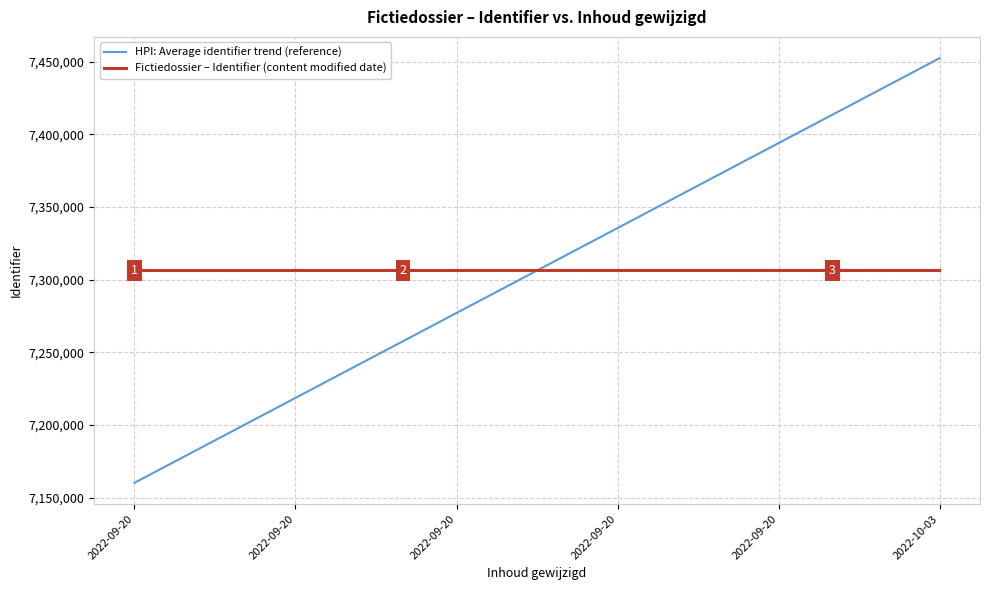

What is the maximum value for Fictiedossier – Identifier (content modified date)?

7306331.0